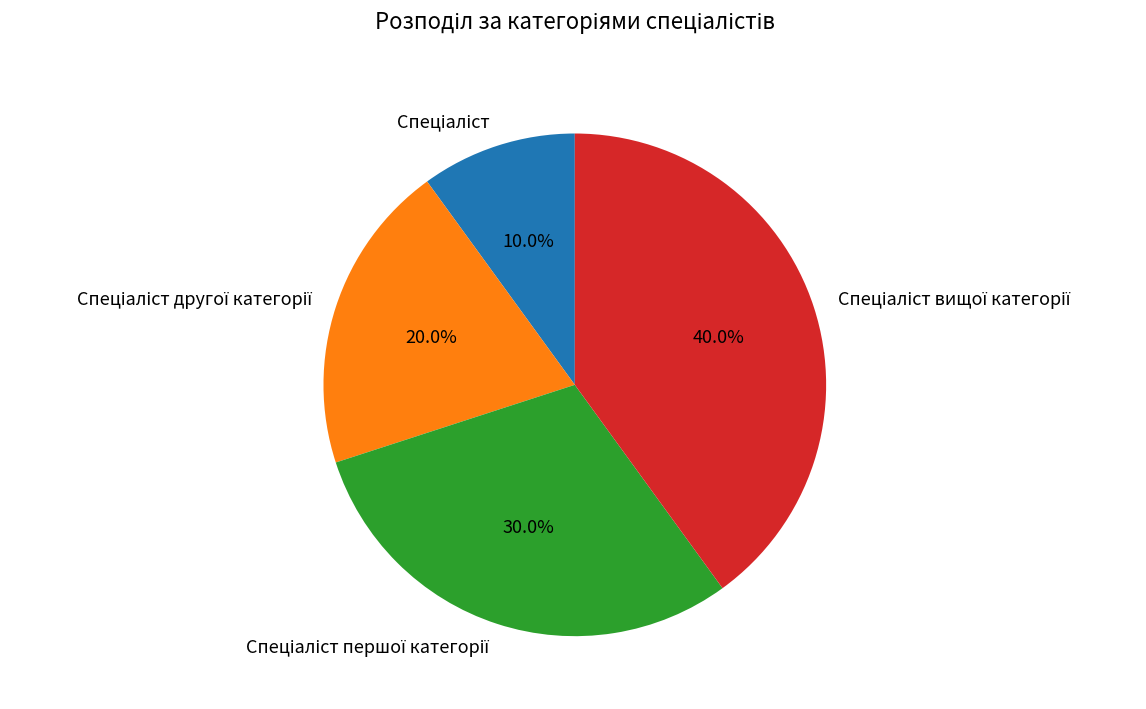

Is there a majority slice in this chart?

No